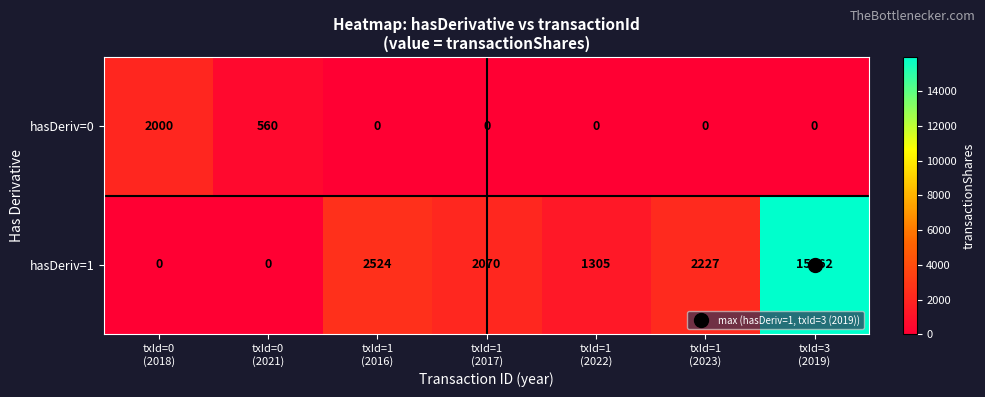

What is the sum of all hasDeriv=0 values?

2560